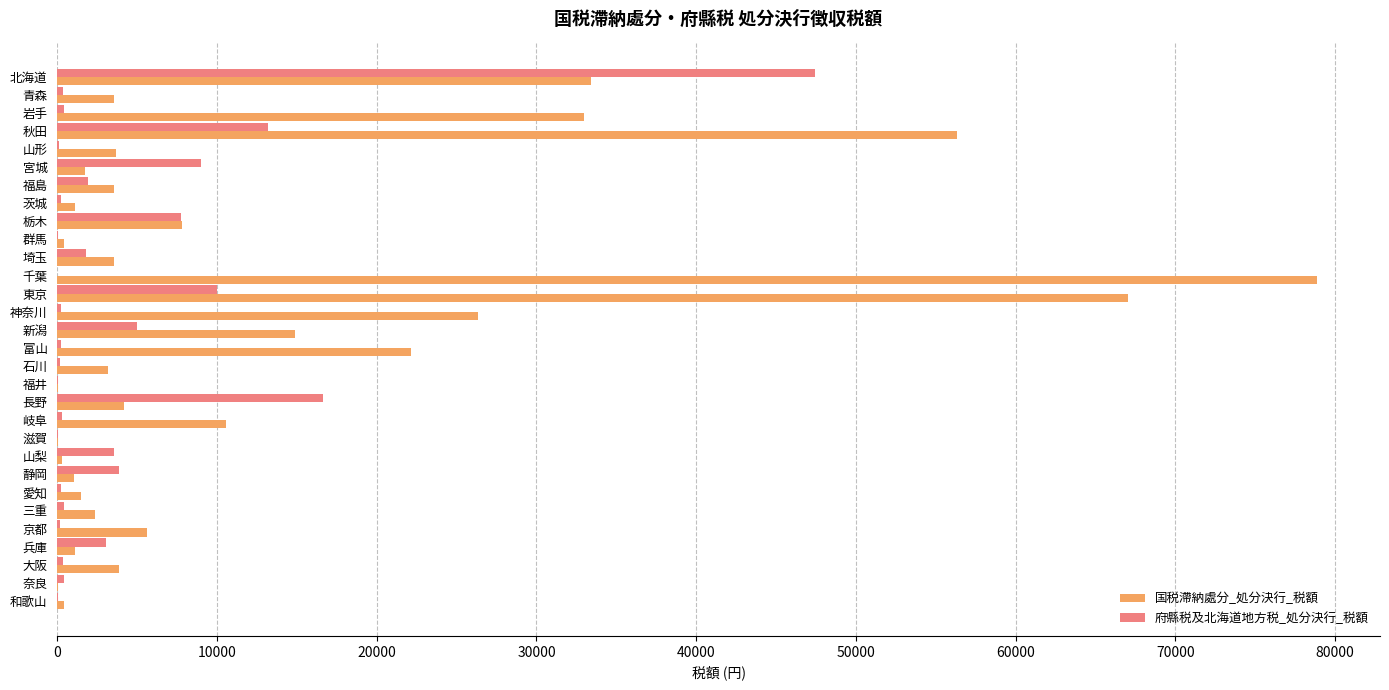

Between 秋田 and 滋賀, which series saw the biggest shift?

国税滯納處分_処分決行_税額